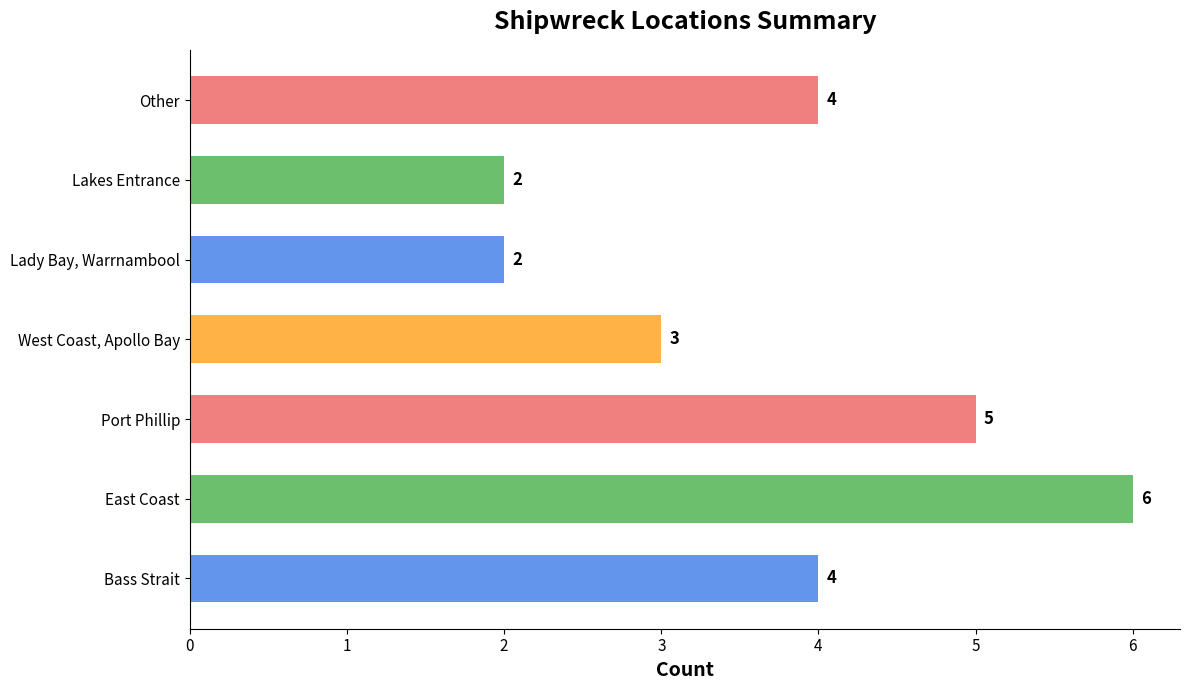

What is the difference between the maximum and second lowest values?

4